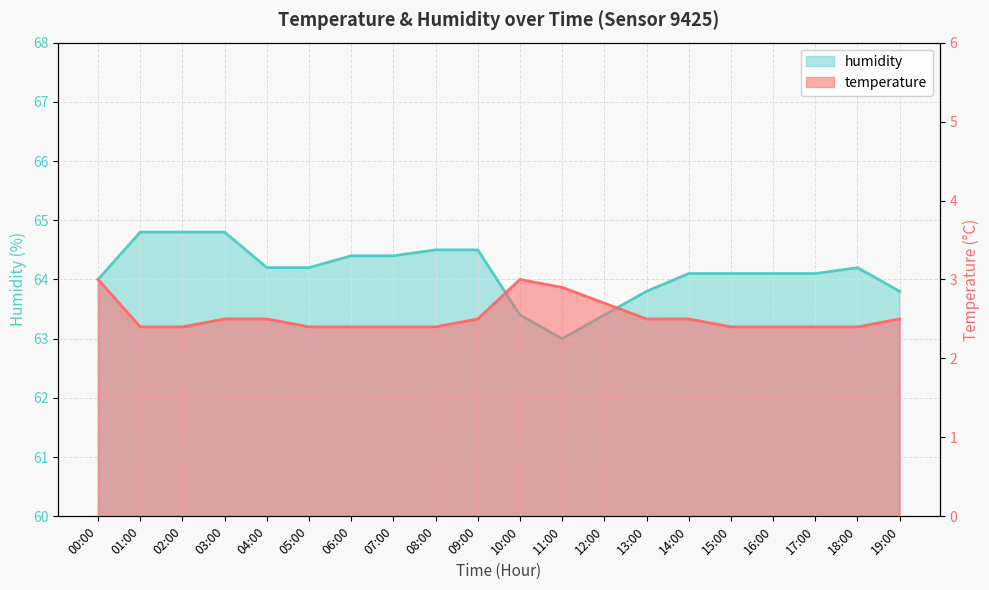

In humidity, how many points are higher than both neighbors (excluding endpoints)?

1